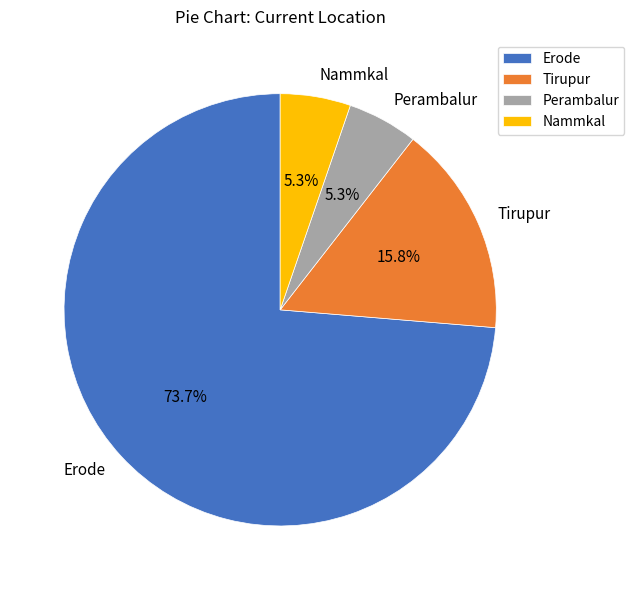

To the nearest percent, what is the combined percentage of Perambalur and Erode?

79%